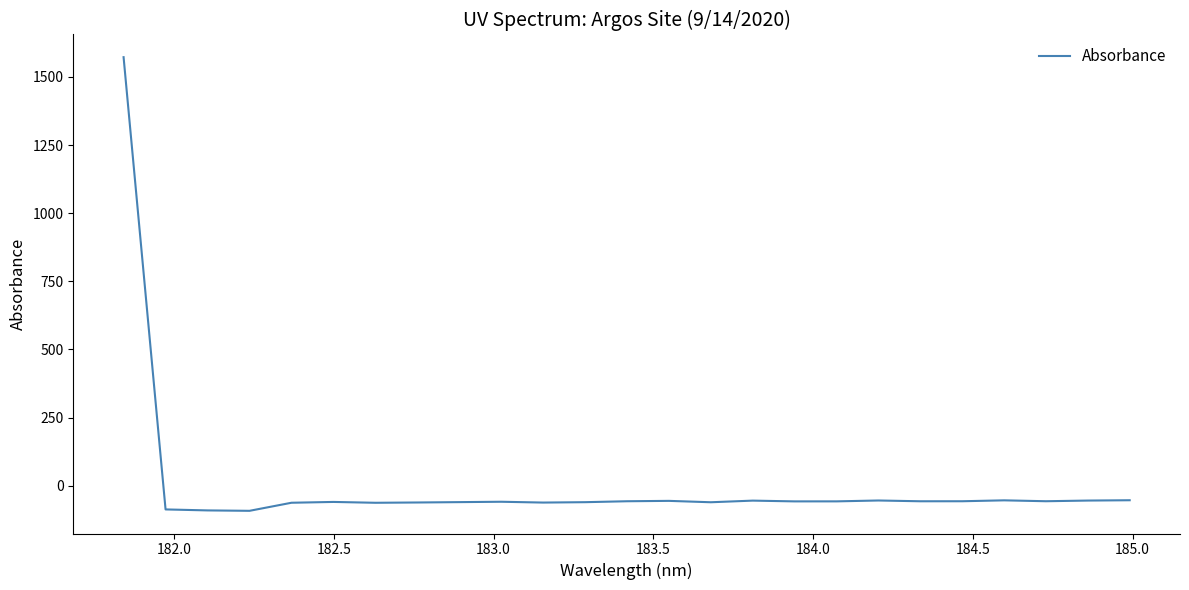

What is the maximum value shown in the chart?

1572.7